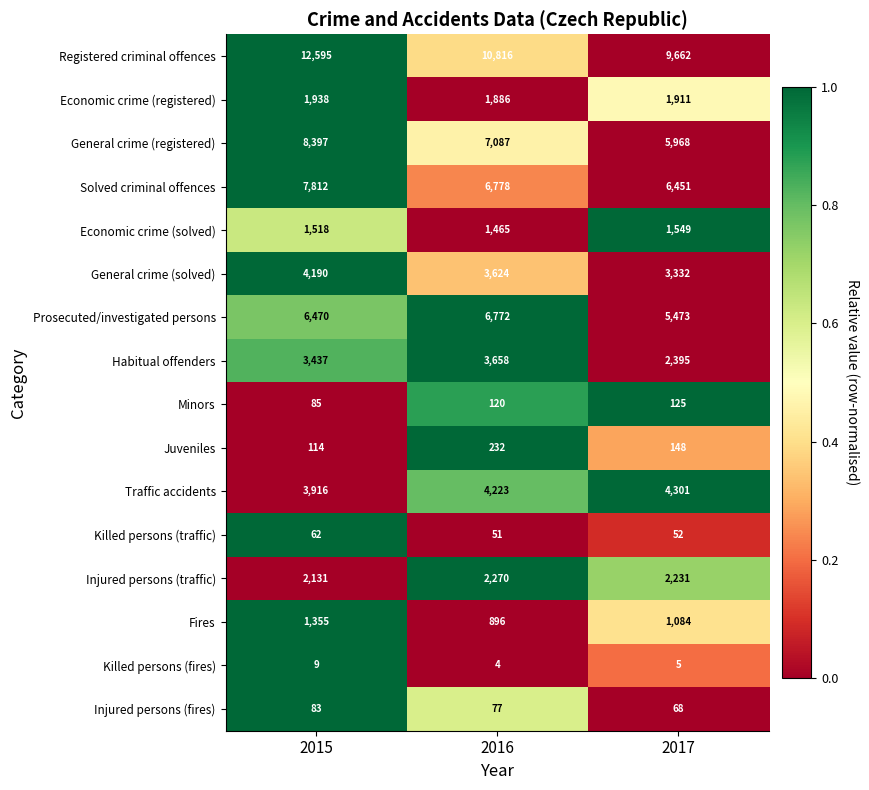

Which series has the largest range (max minus min)?

Registered criminal offences